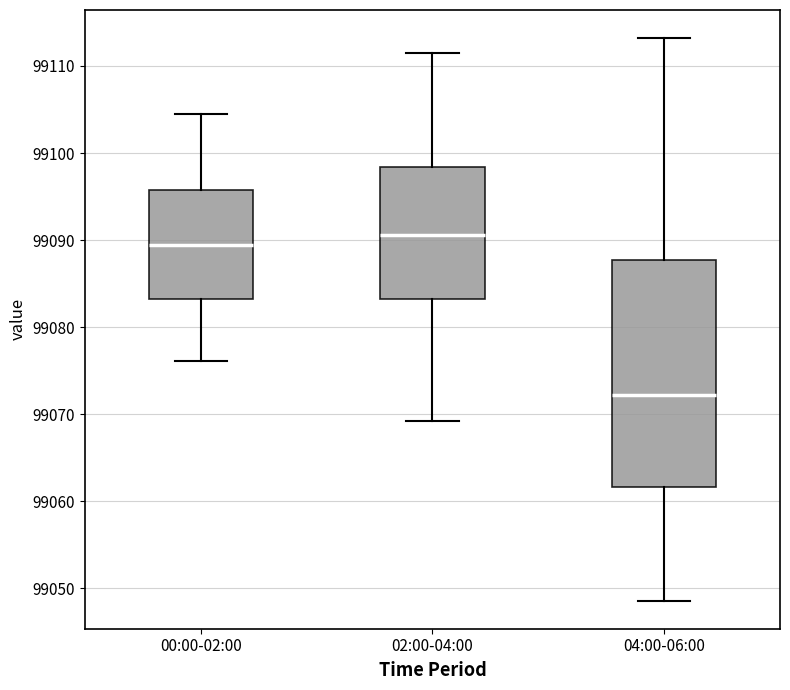

Which box's median line is the lowest?

04:00-06:00